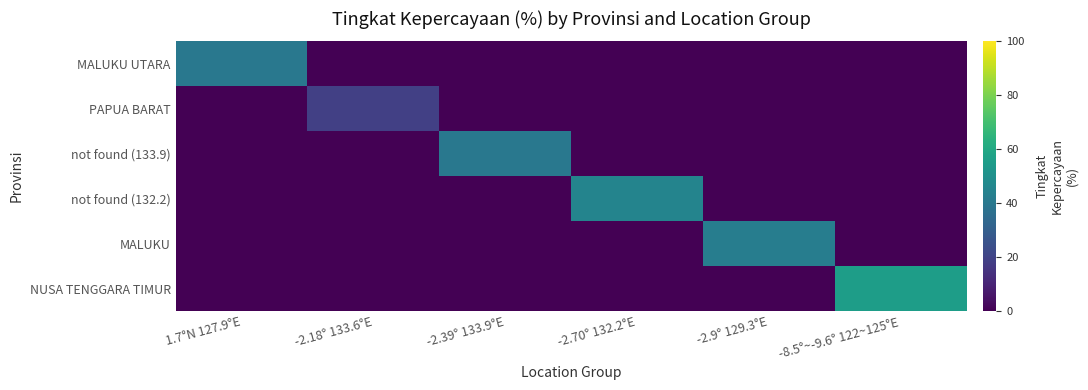

How many data points does each series have?

6